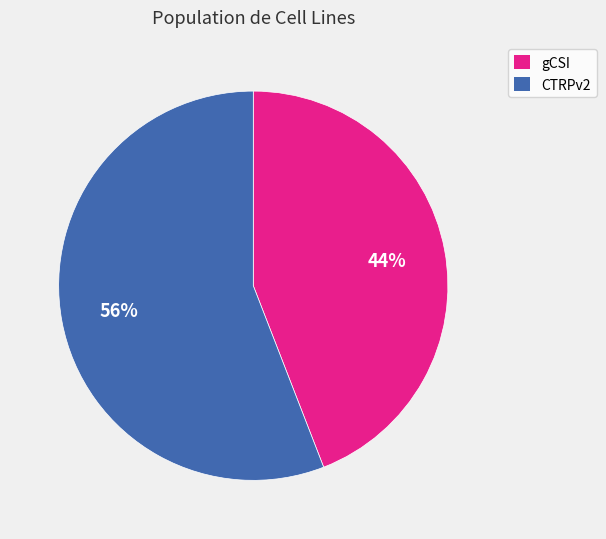

Is the sum of CTRPv2 and gCSI greater than half?

Yes